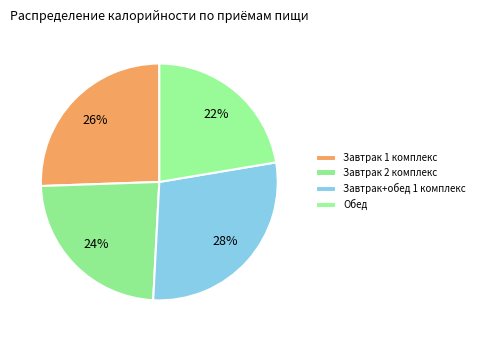

Rank the categories by value from highest to lowest.

Завтрак+обед 1 комплекс, Завтрак 1 комплекс, Завтрак 2 комплекс, Обед